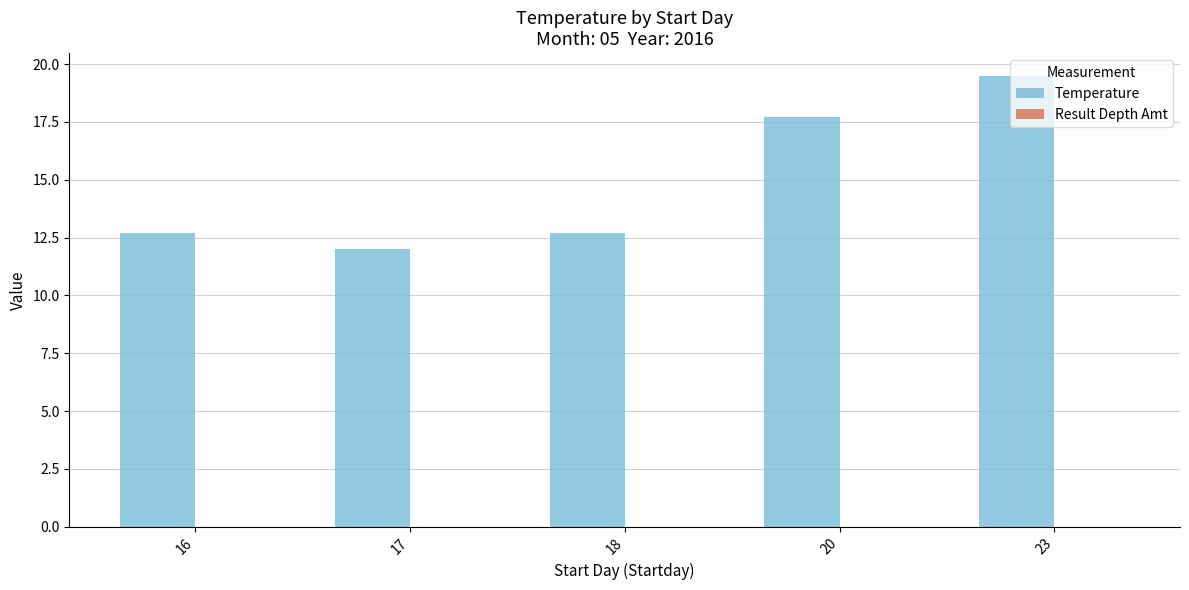

The chart shows a value of 16.7 at 16. True or false?

False